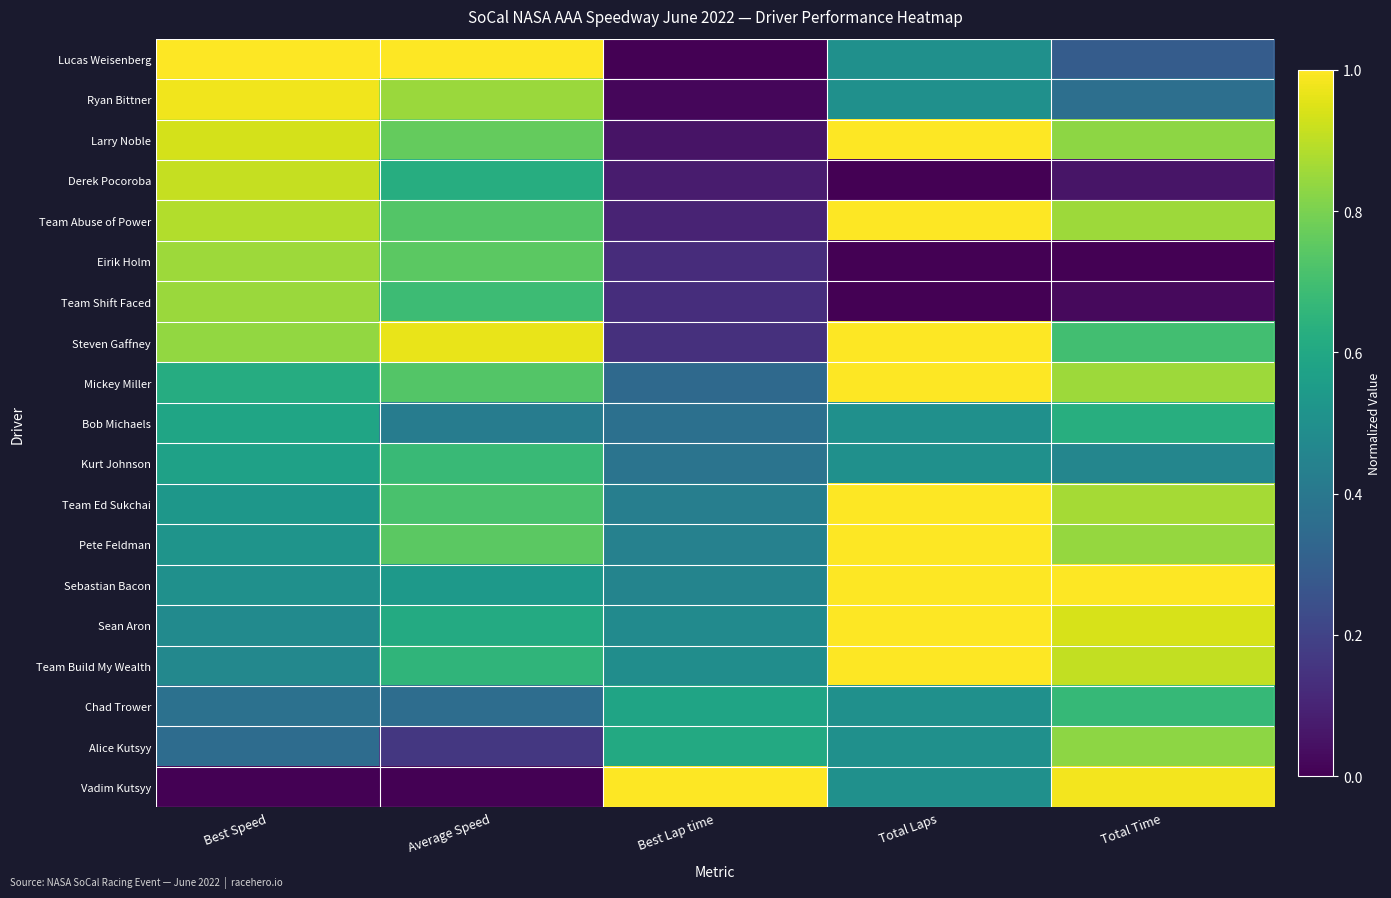

At which category is the sum across all series the highest?

Total Laps